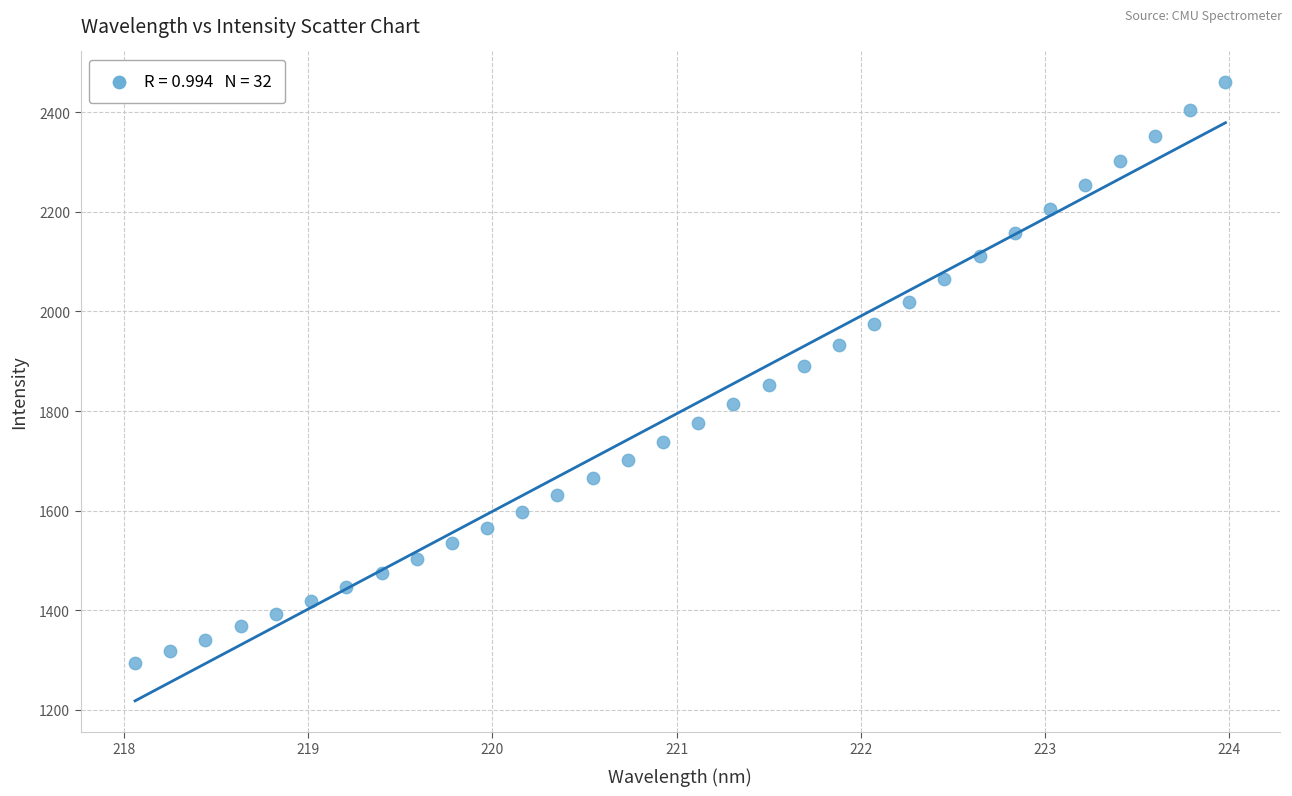

What is the range of X values (max minus min)?

5.9